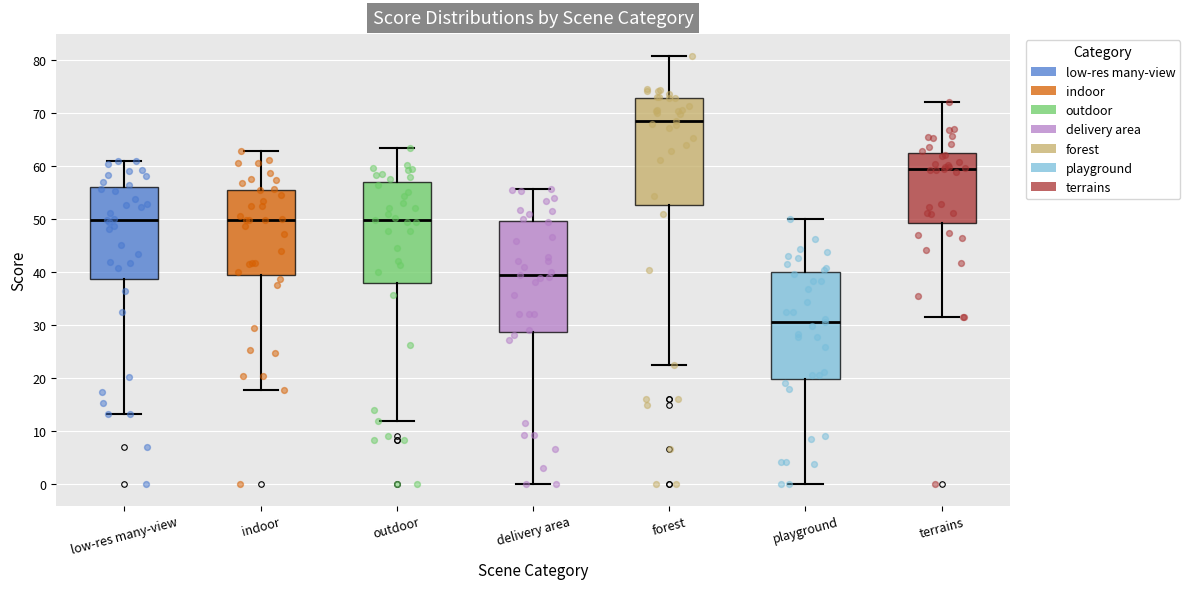

Where does the median line of the box for forest sit on the y-axis? The values are not printed on the chart, so give them approximately, as read against the axis.

69